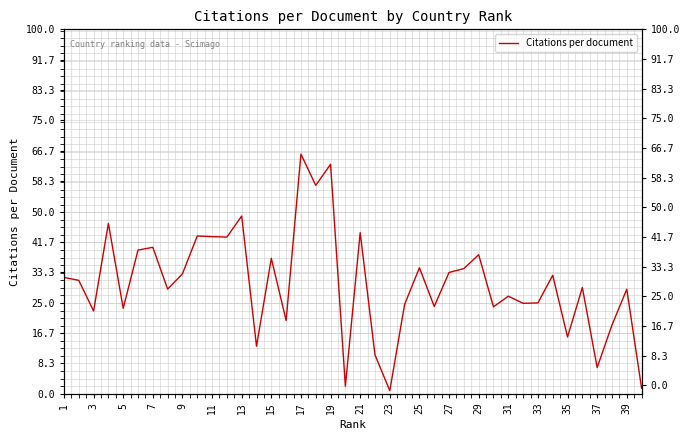

Reading right to left, extract all data points from this chart.

1.5	28.7	18.8	7.2	29.1	15.6	32.5	24.9	24.8	26.8	23.8	38.1	34.3	33.3	23.9	34.6	24.5	0.8	10.6	44.2	2.0	63.0	57.2	65.8	20.1	37.1	13.0	48.8	43.0	43.1	43.3	32.9	28.7	40.2	39.4	23.4	46.7	22.7	31.1	31.9